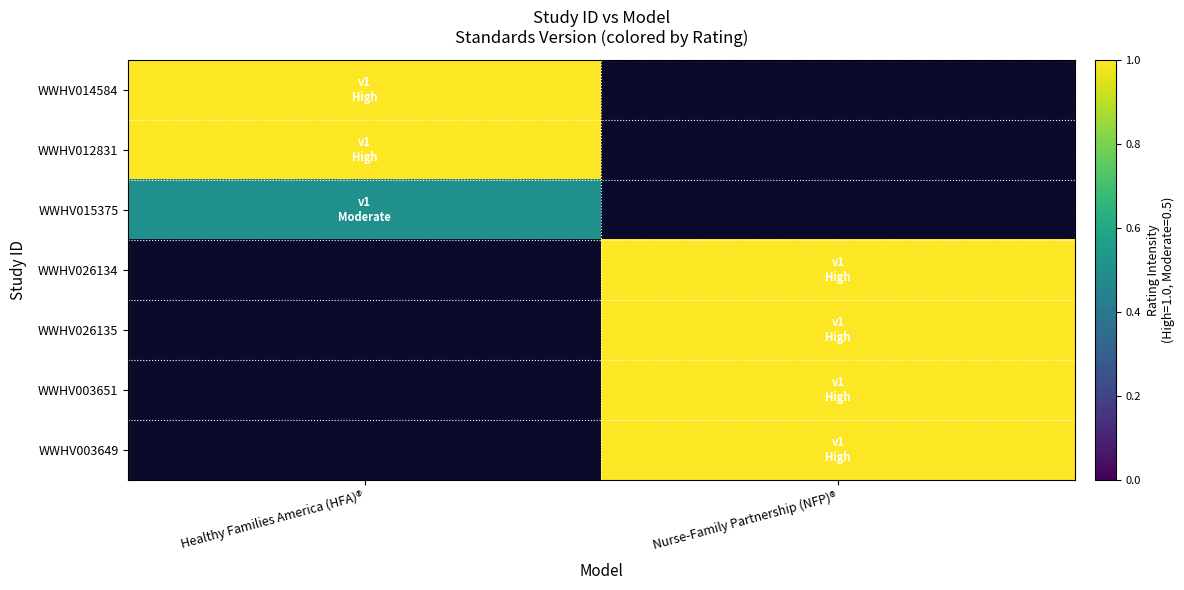

Rank the series by their maximum value, from highest to lowest.

WWHV014584, WWHV012831, WWHV015375, WWHV026134, WWHV026135, WWHV003651, WWHV003649